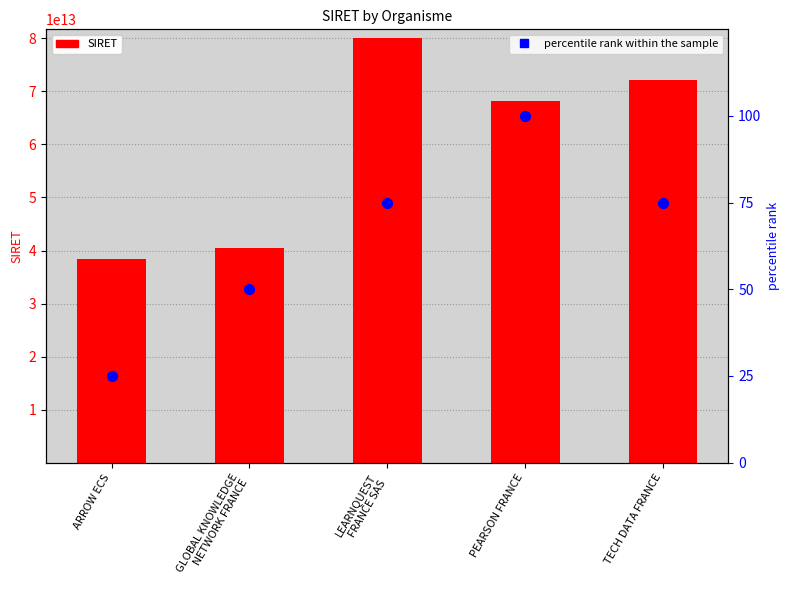

Which series reaches the maximum Y coordinate?

SIRET